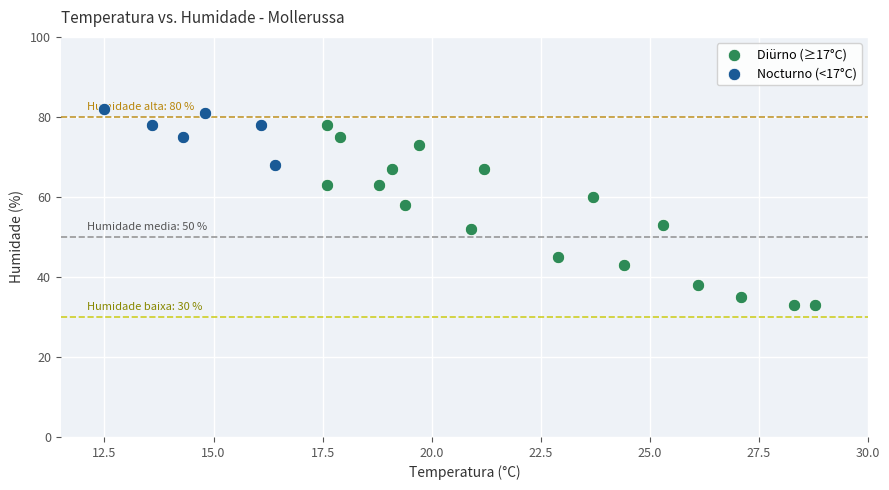

Which series contains the lowest Y value?

Diürno (≥17°C)